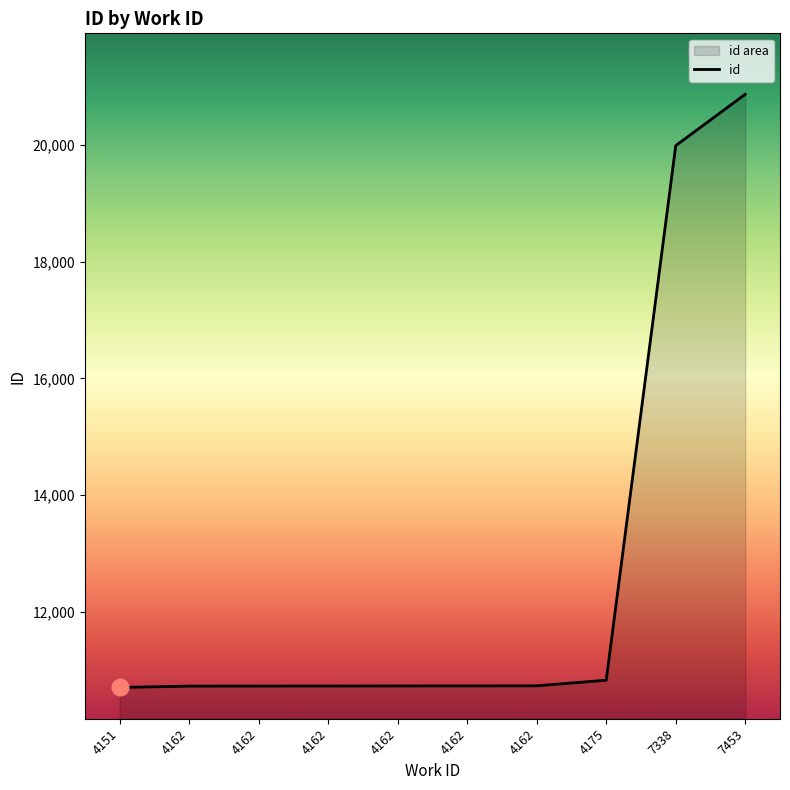

What is the ratio of the value at 4162 to the value at 4151?

1.0